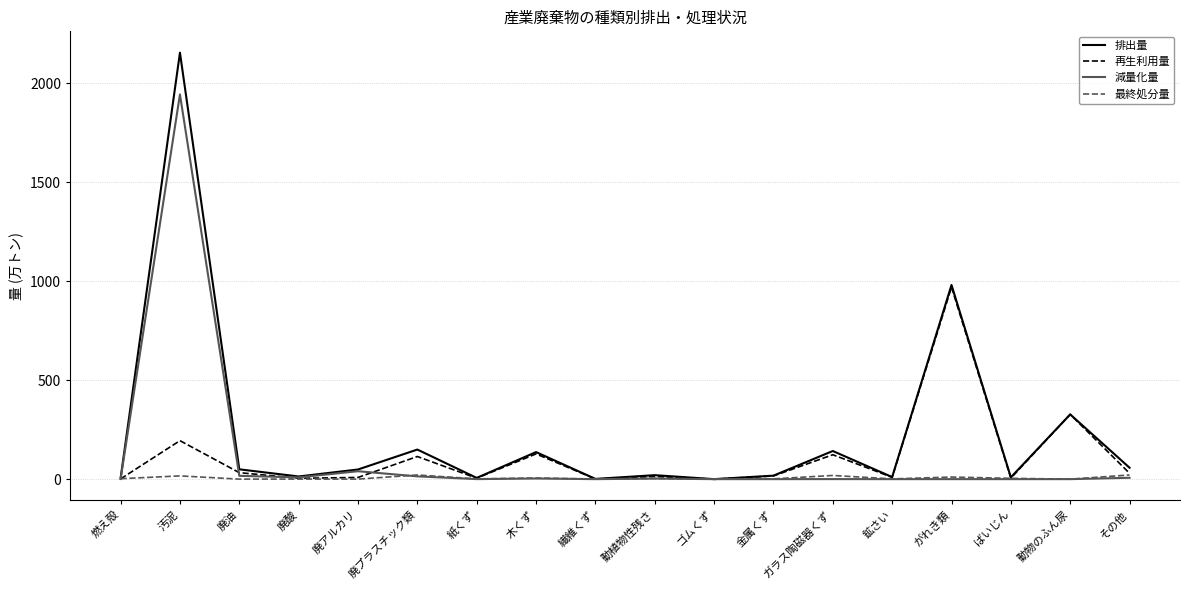

What is the difference between the highest and lowest values at 廃油?

49.5